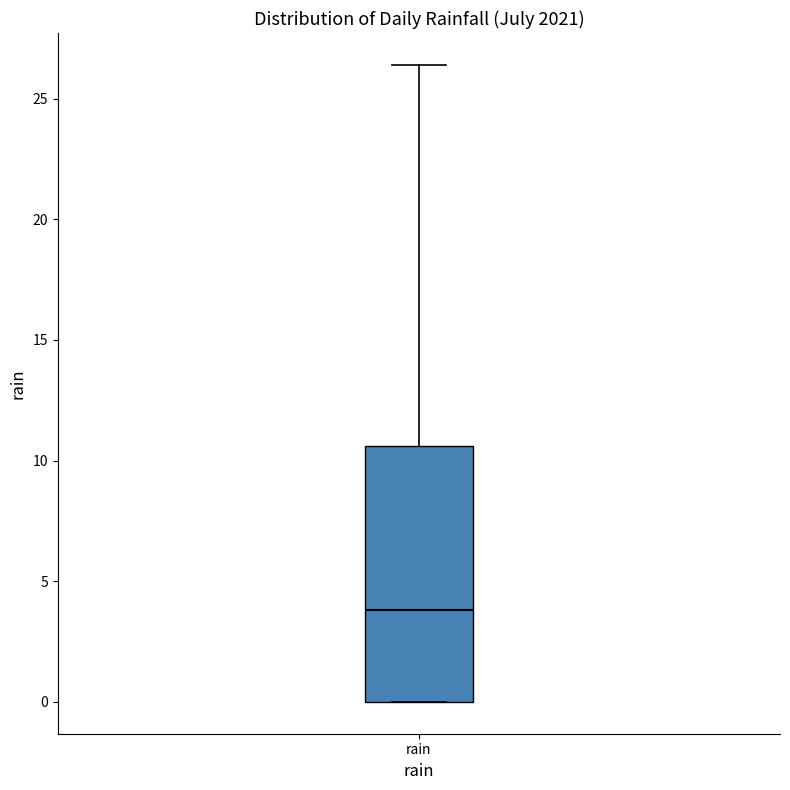

Where does the upper whisker of the box for rain end on the y-axis? The values are not printed on the chart, so give them approximately, as read against the axis.

26.5